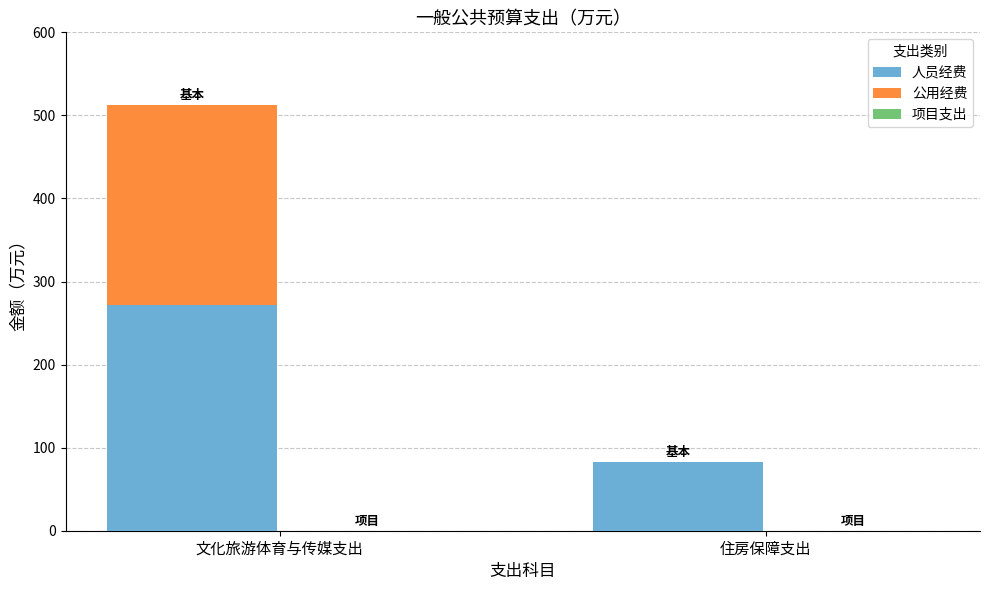

What is the total value across all series at 文化旅游体育与传媒支出?

513